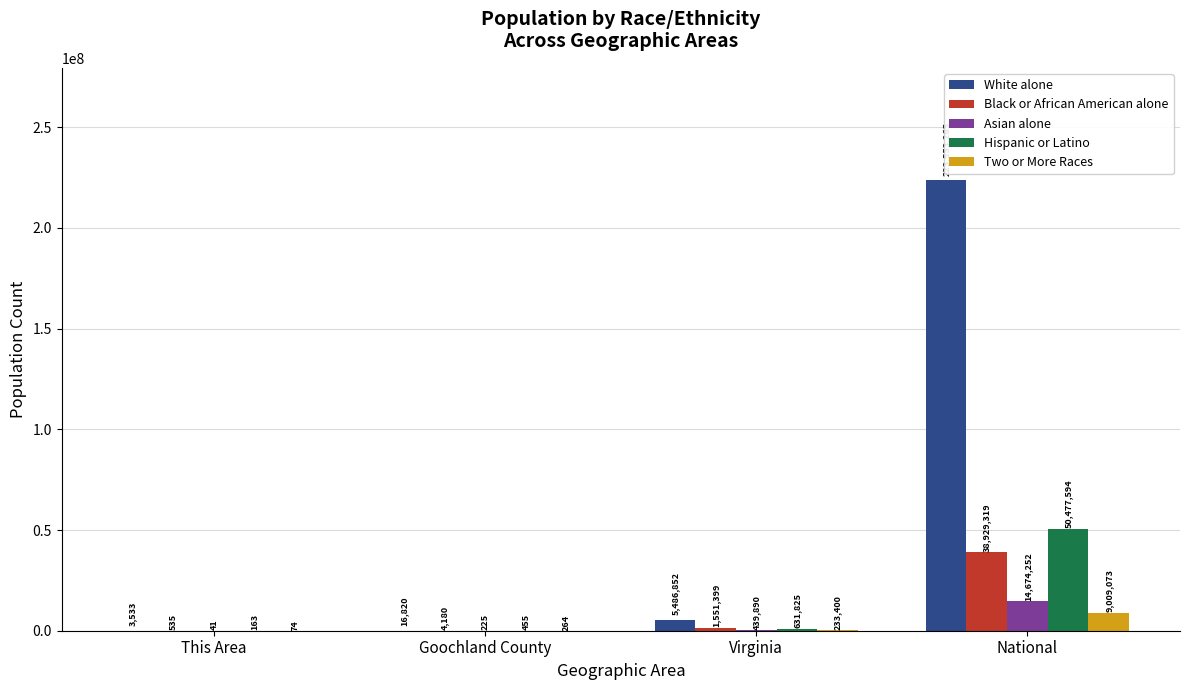

What is the approximate value of Two or More Races at This Area, to the nearest 100?

100